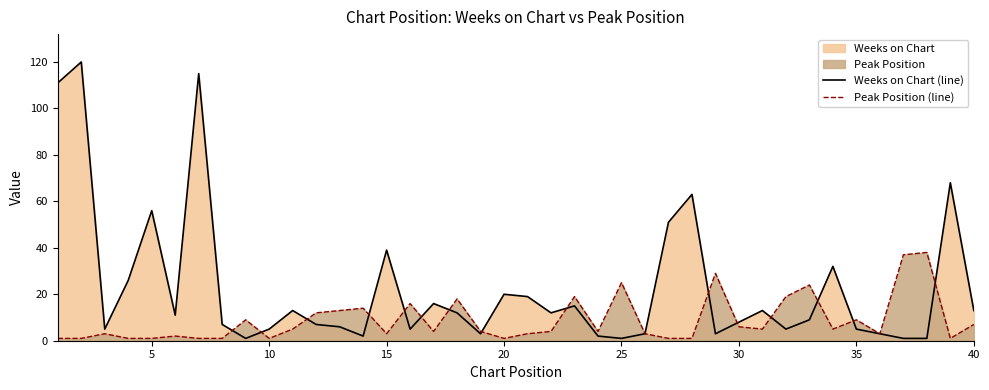

At how many categories does at least one series exceed 49?

7